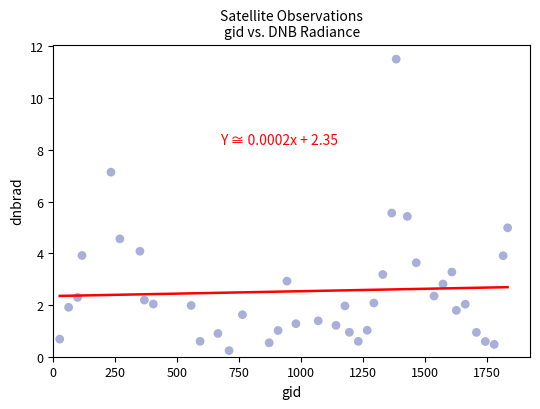

What is the range of Y values (max minus min)?

11.3